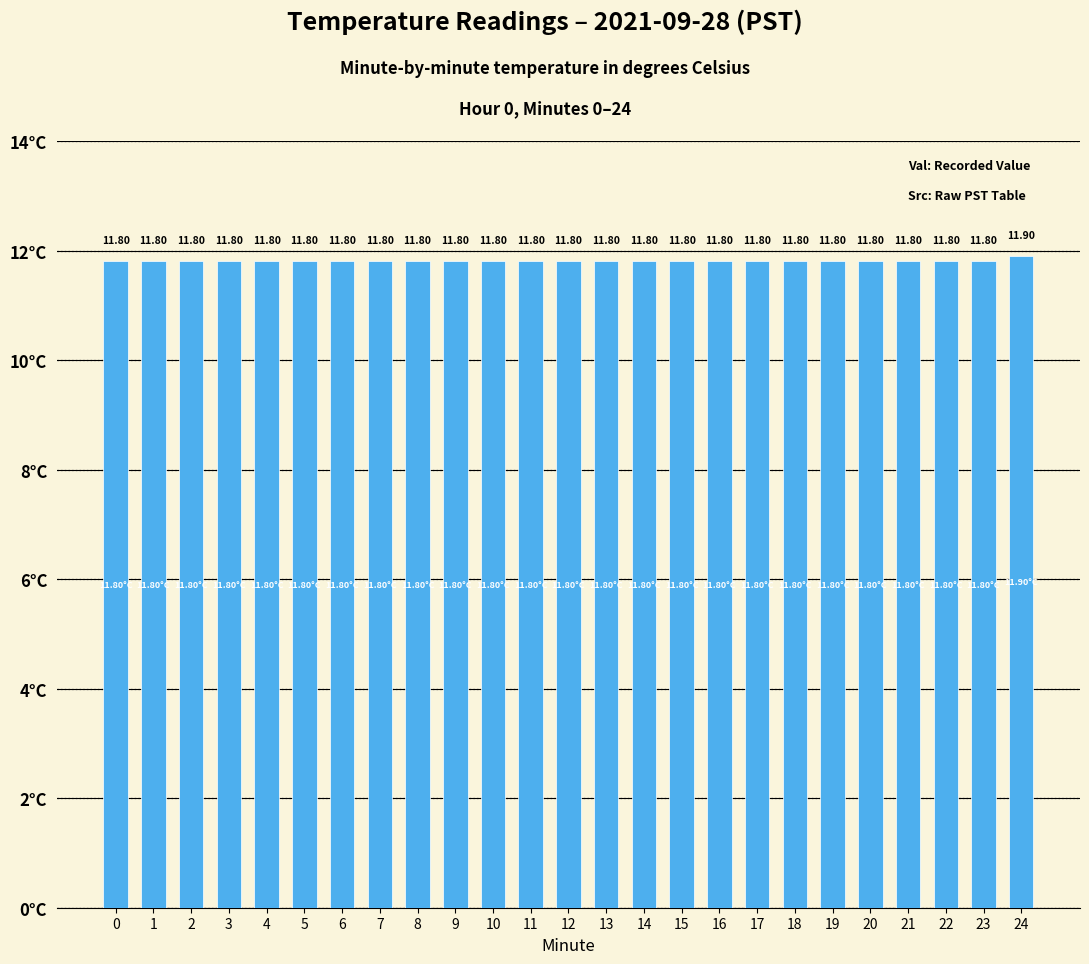

What is the value of the 4th bar from the left?

11.8